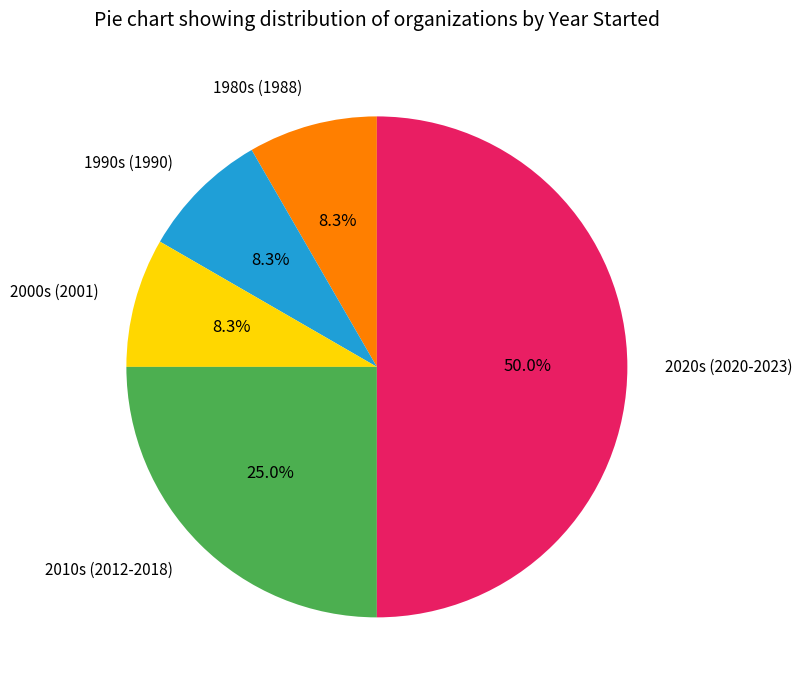

What is the majority slice?

2020s (2020-2023)